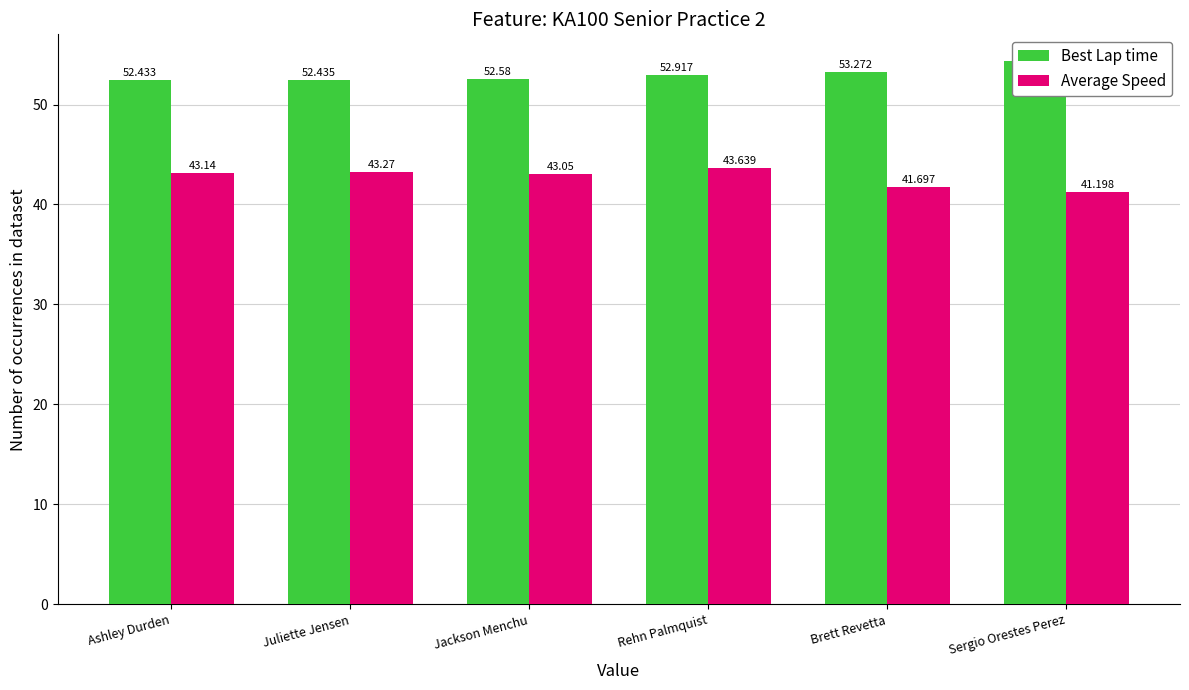

What is the label of the 4th bar from the right?

Jackson Menchu